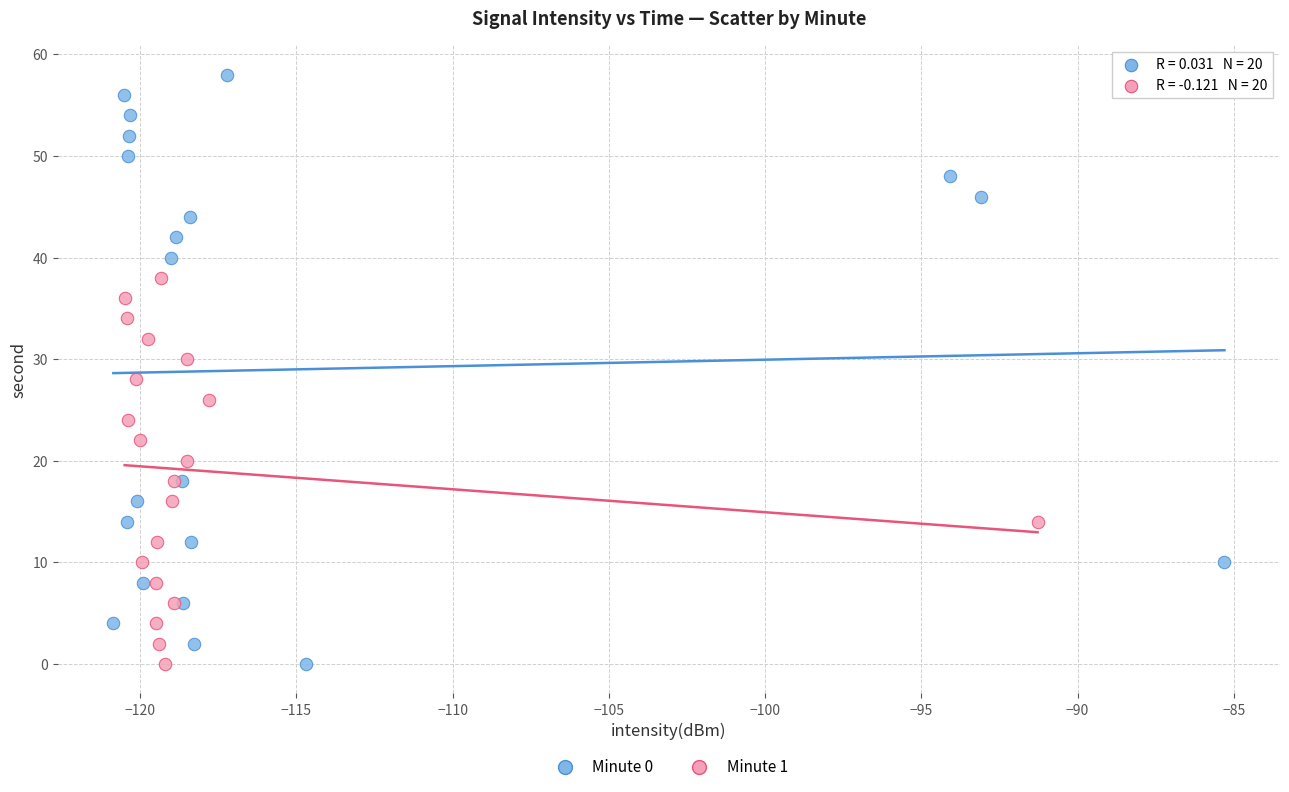

Which series has the widest spread of Y values?

Minute 0